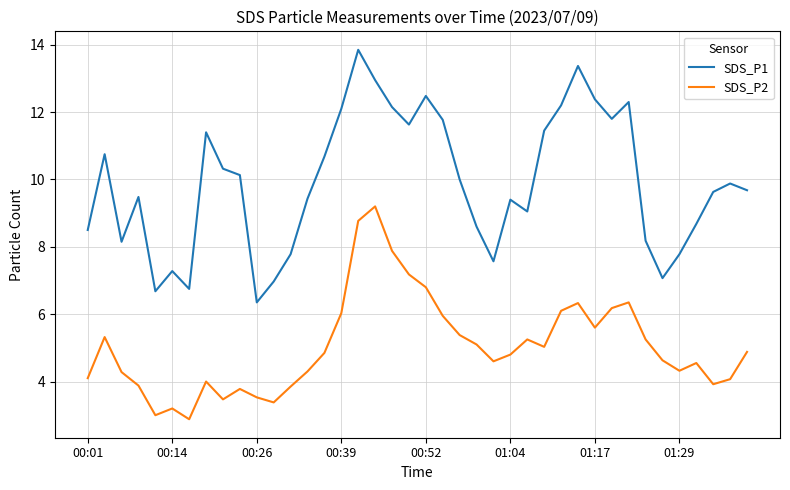

What is the maximum value for SDS_P2?

9.2